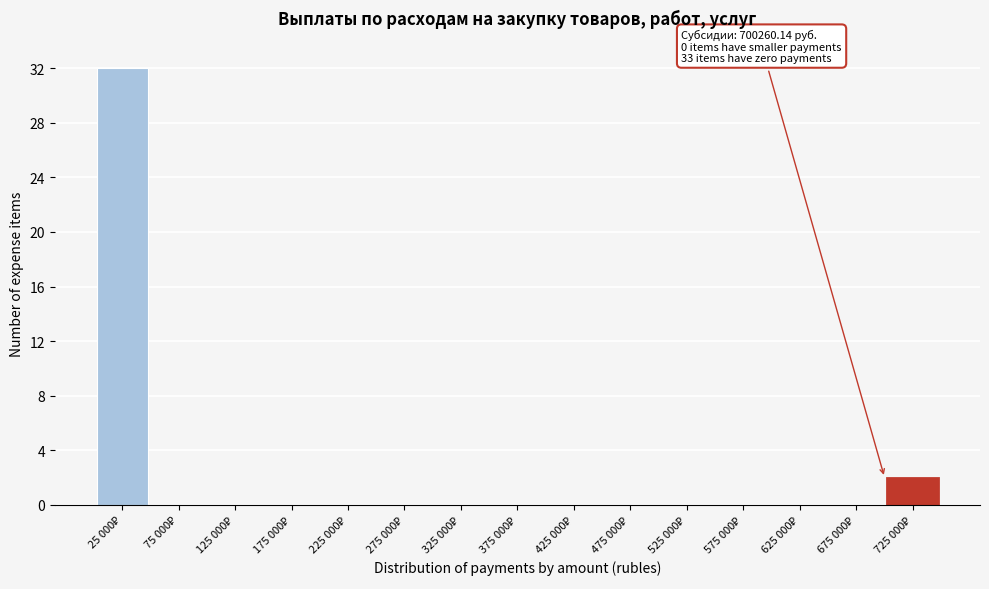

What is the sum of all values?

34